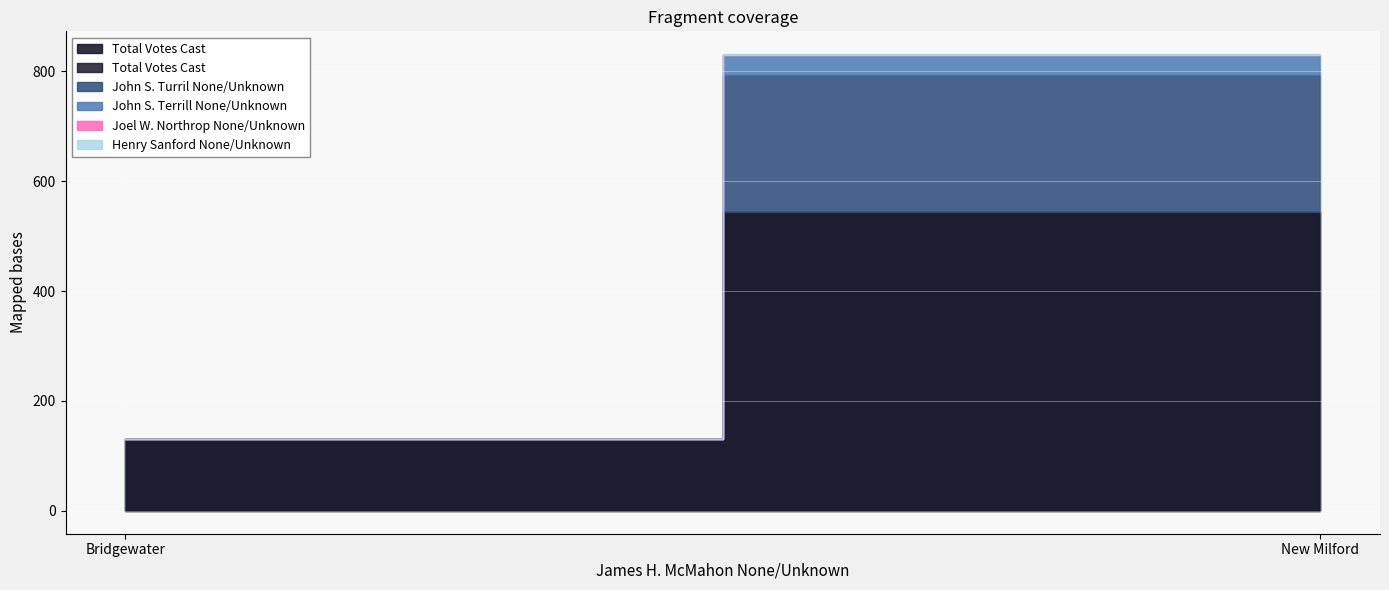

Reading left to right, list all the values displayed in this chart.

Total Votes Cast: 130	543
John S. Turril None/Unknown: 0	251
John S. Terrill None/Unknown: 0	35
Joel W. Northrop None/Unknown: 0	1
Henry Sanford None/Unknown: 0	1